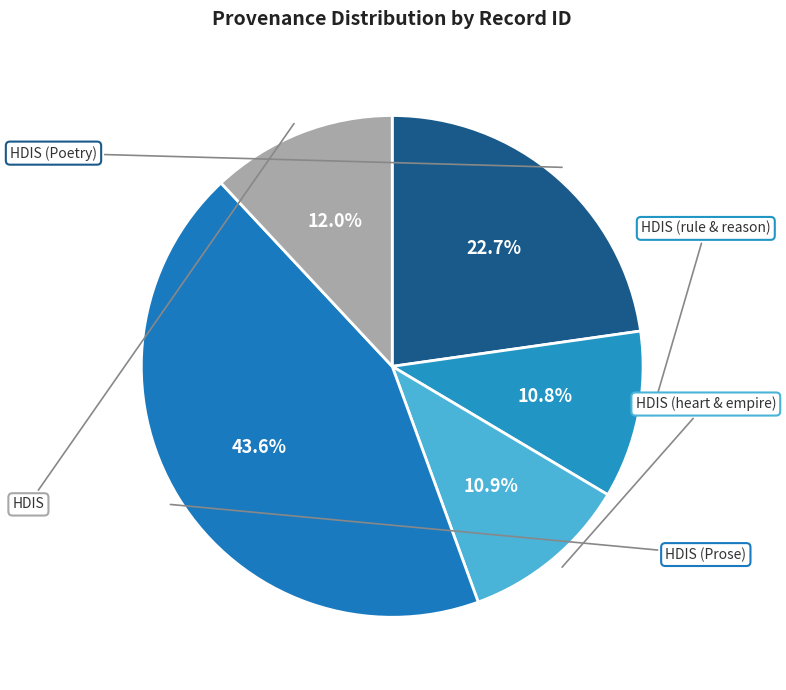

How many segments does this pie chart have?

5